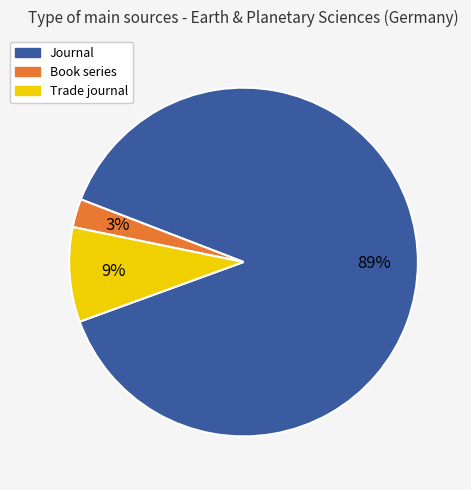

Is there any slice that represents more than half of the pie?

Yes